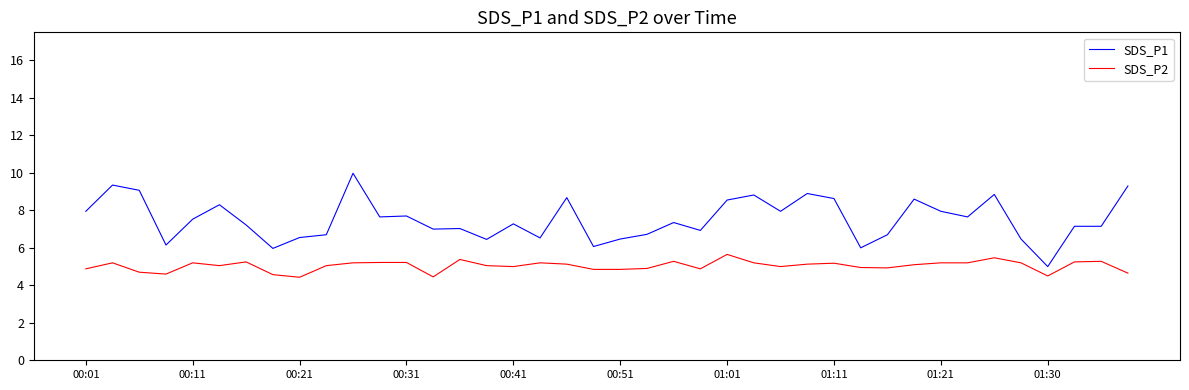

Rank the series by their average value, from highest to lowest.

SDS_P1, SDS_P2